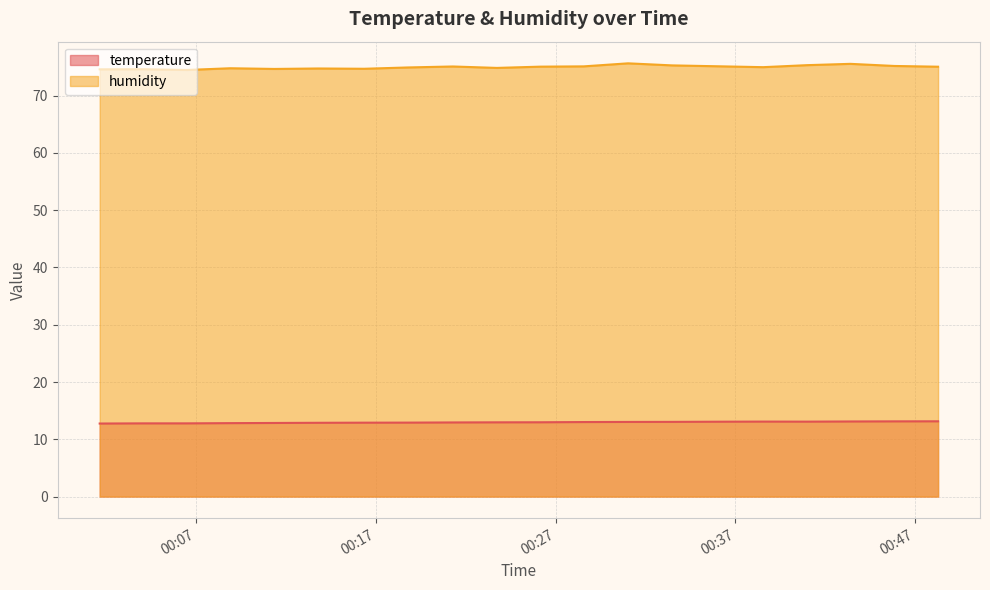

True or false: temperature and humidity cross at least once.

False